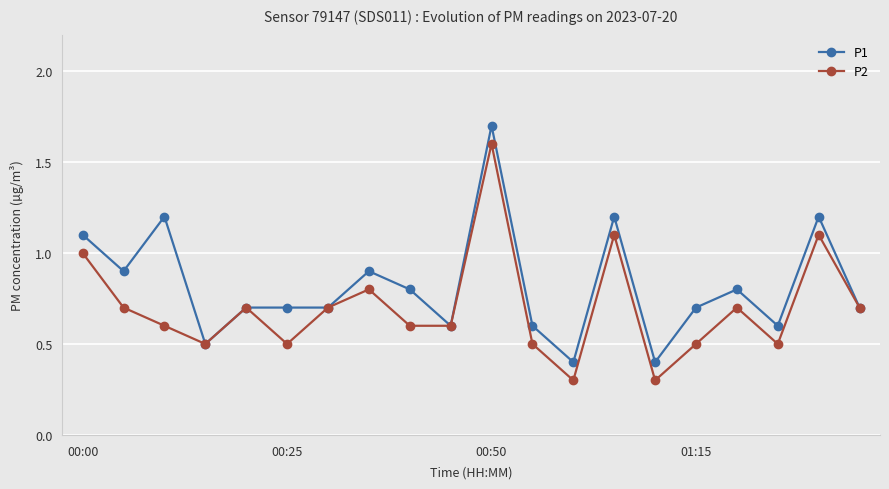

True or false: P2 has more than 0 points higher than both neighbors.

True